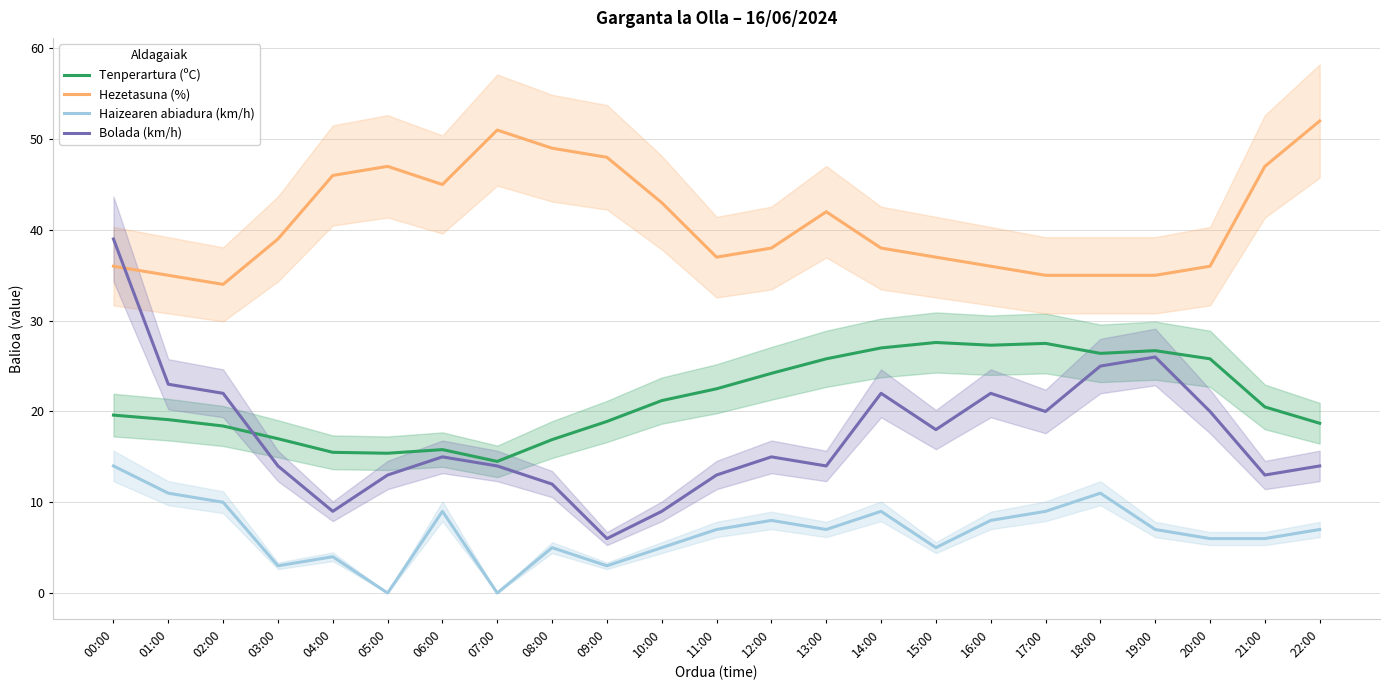

List the labels in order of Tenperartura (ºC) value, smallest first.

07:00, 05:00, 04:00, 06:00, 08:00, 03:00, 02:00, 22:00, 09:00, 01:00, 00:00, 21:00, 10:00, 11:00, 12:00, 13:00, 20:00, 18:00, 19:00, 14:00, 16:00, 17:00, 15:00